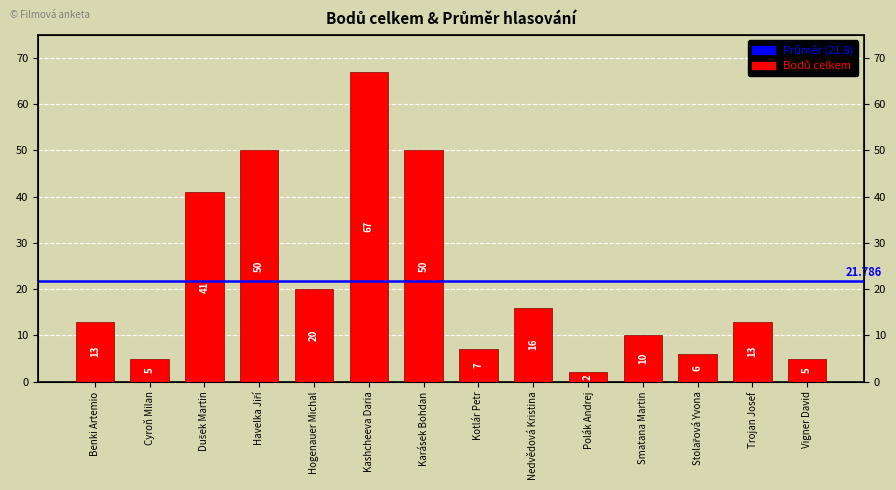

Read the value at Stolařová Yvona.

6